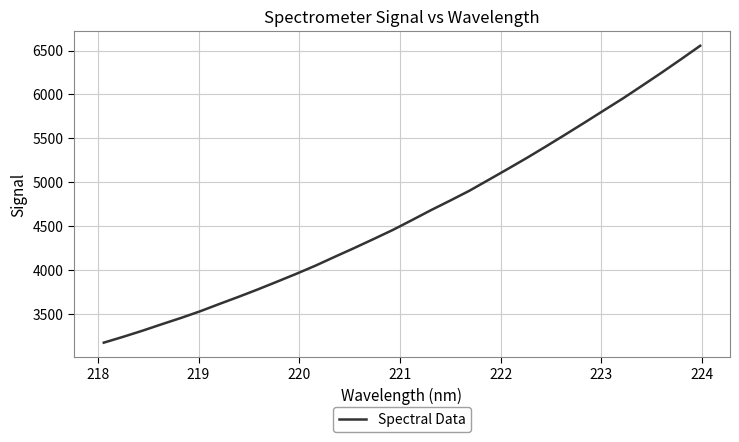

What is the difference between the maximum and minimum values?

3384.0